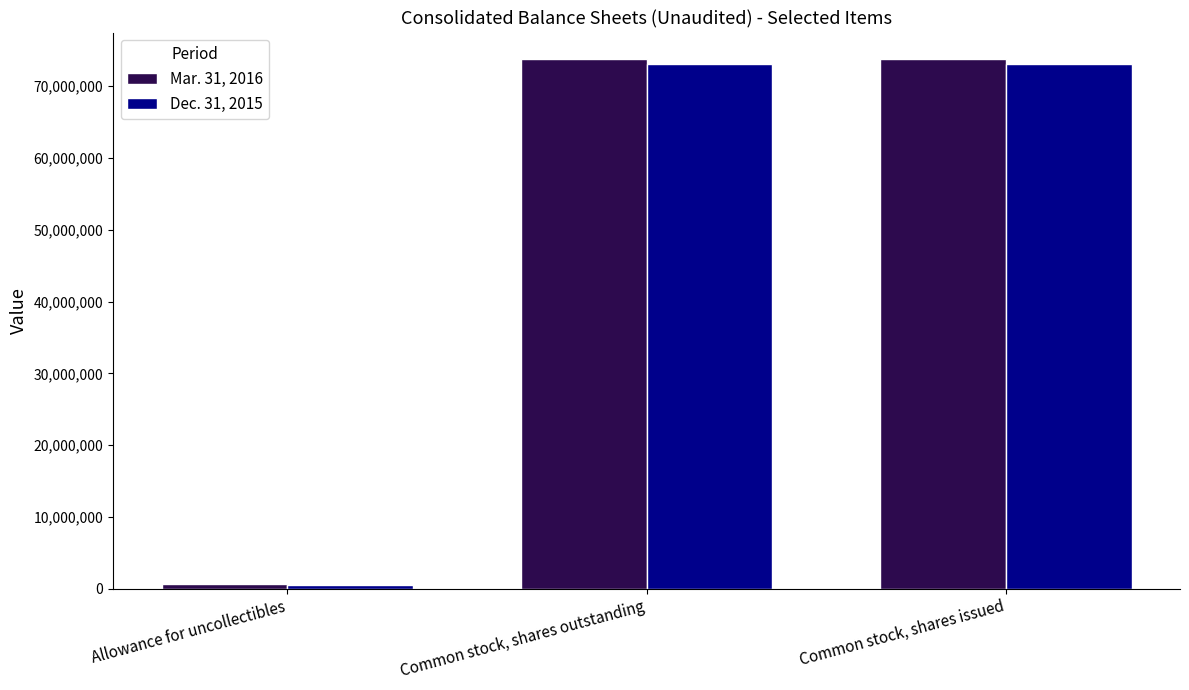

What is the total value across all series at Common stock, shares outstanding?

146888000